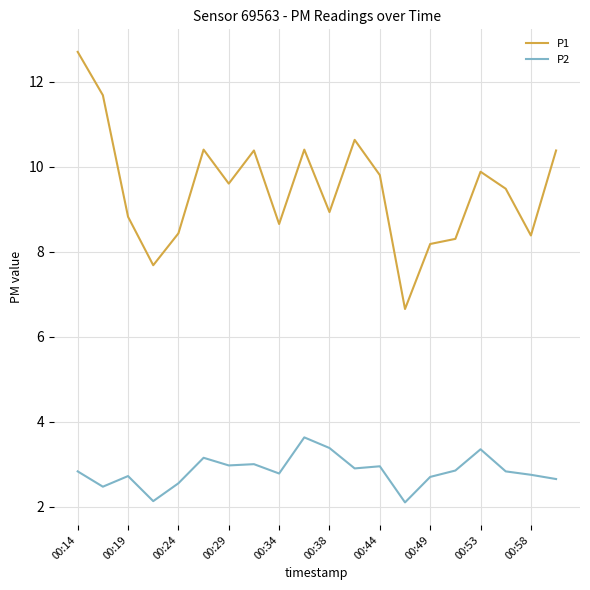

Which series has the largest range (max minus min)?

P1